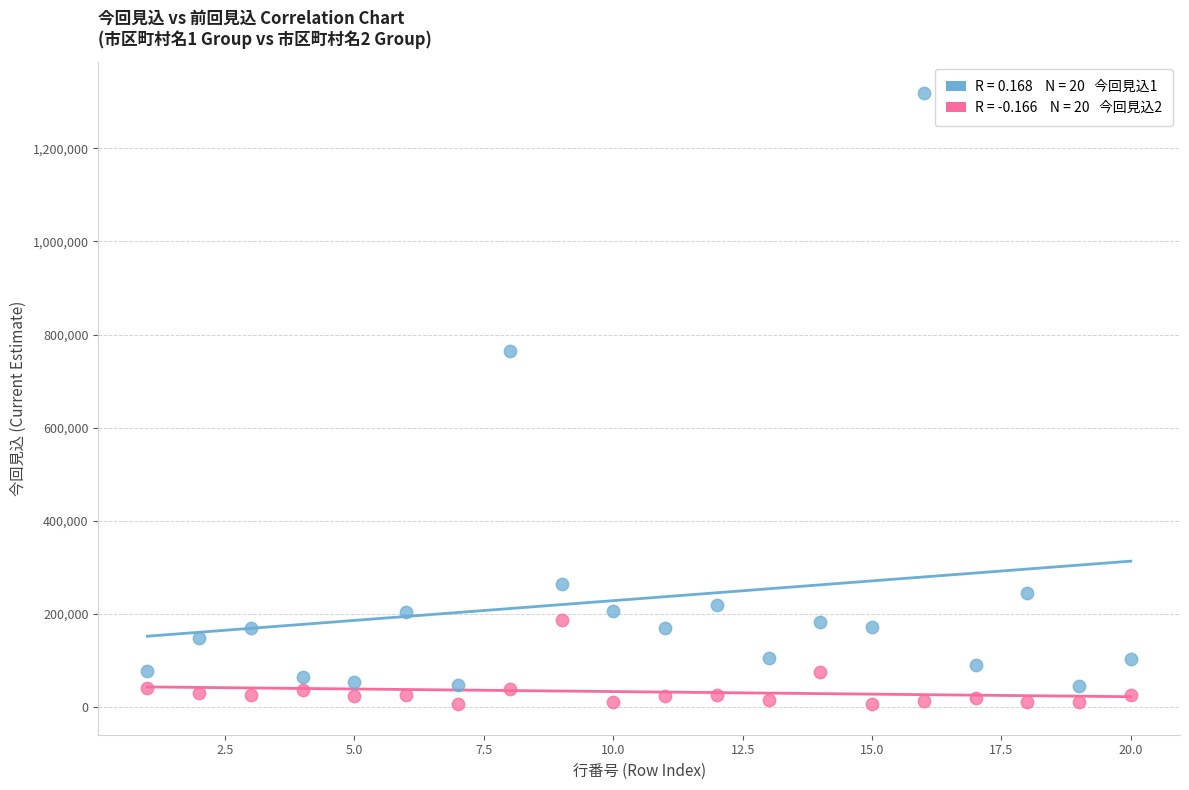

Across all series, what Y value is closest to 662698?

764380